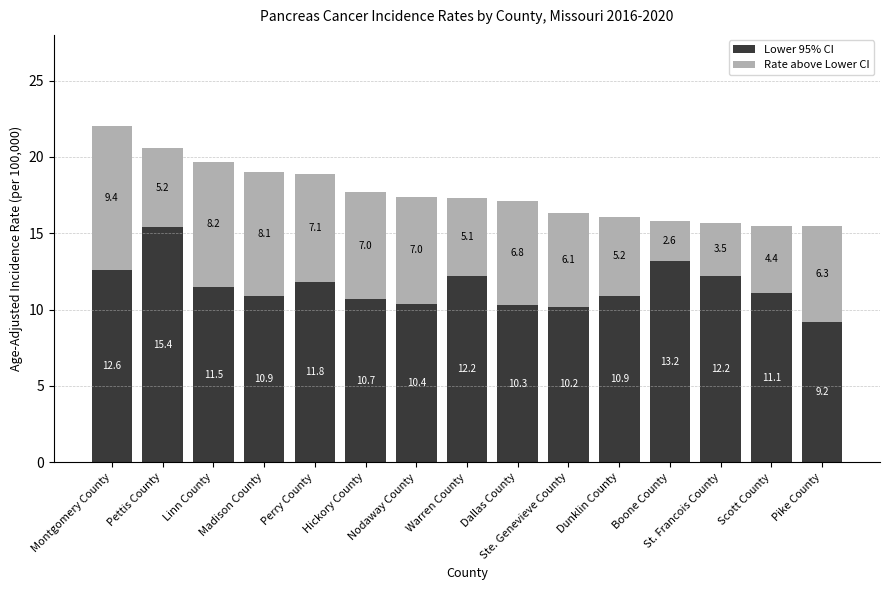

What is the highest value of the Lower 95% CI series?

15.4